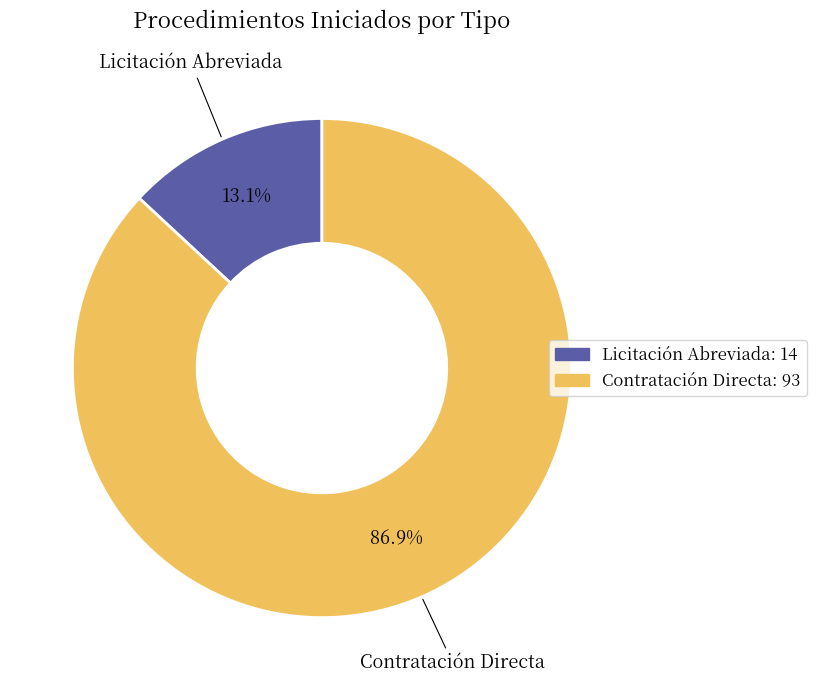

Which slice represents more than half of the pie?

Contratación Directa